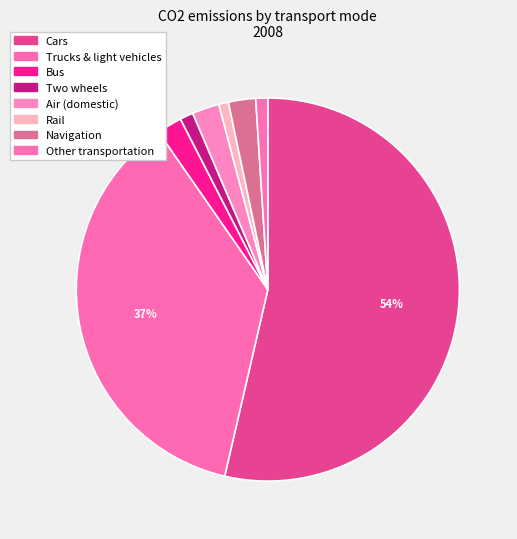

How many slices are in this pie chart?

8